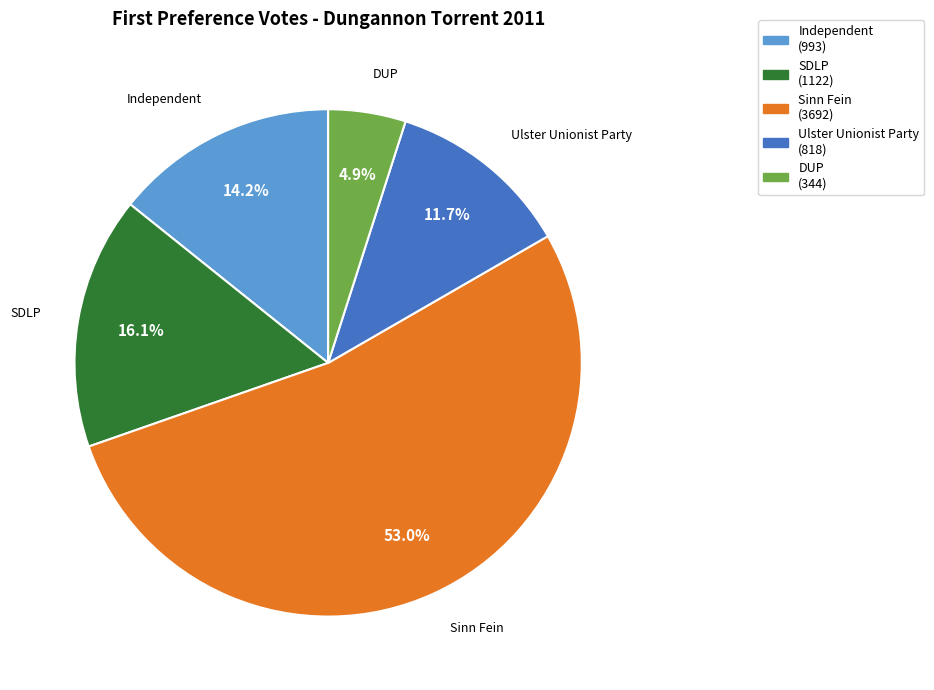

Which has a higher value, Ulster Unionist Party (818) or DUP (344)?

Ulster Unionist Party (818)